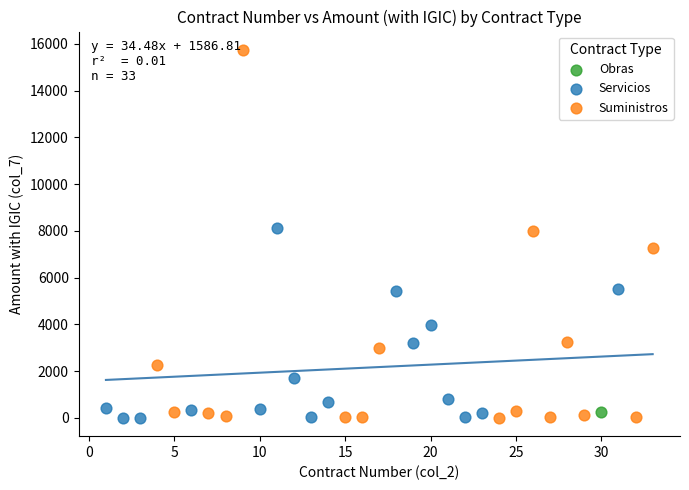

What are all the series names shown in the legend?

Obras, Servicios, Suministros